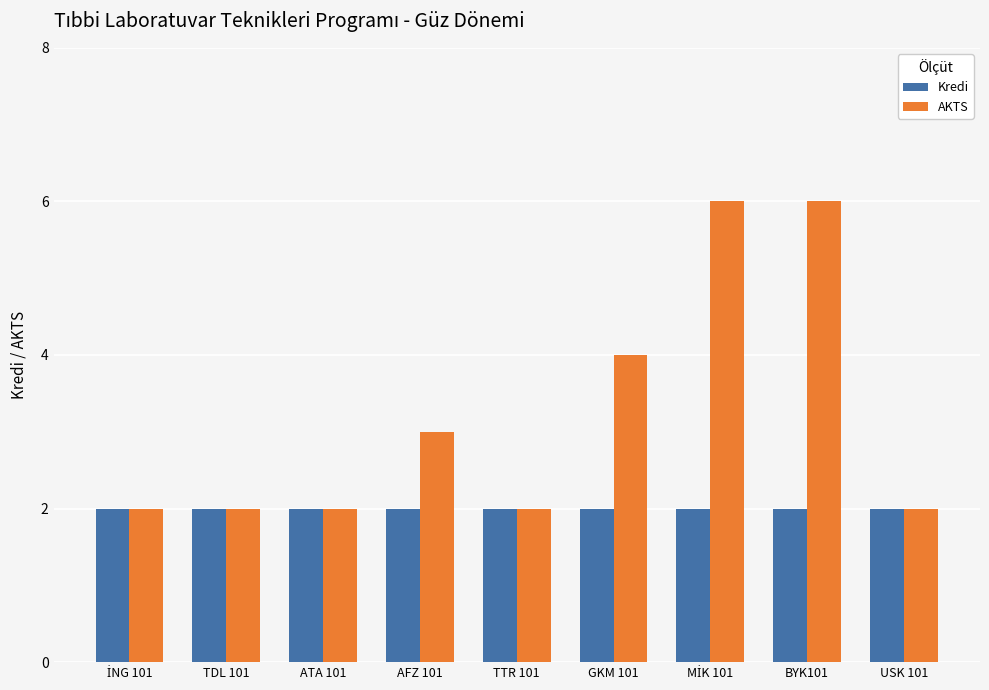

Reading left to right, list all the values displayed in this chart.

Kredi: 2	2	2	2	2	2	2	2	2
AKTS: 2	2	2	3	2	4	6	6	2